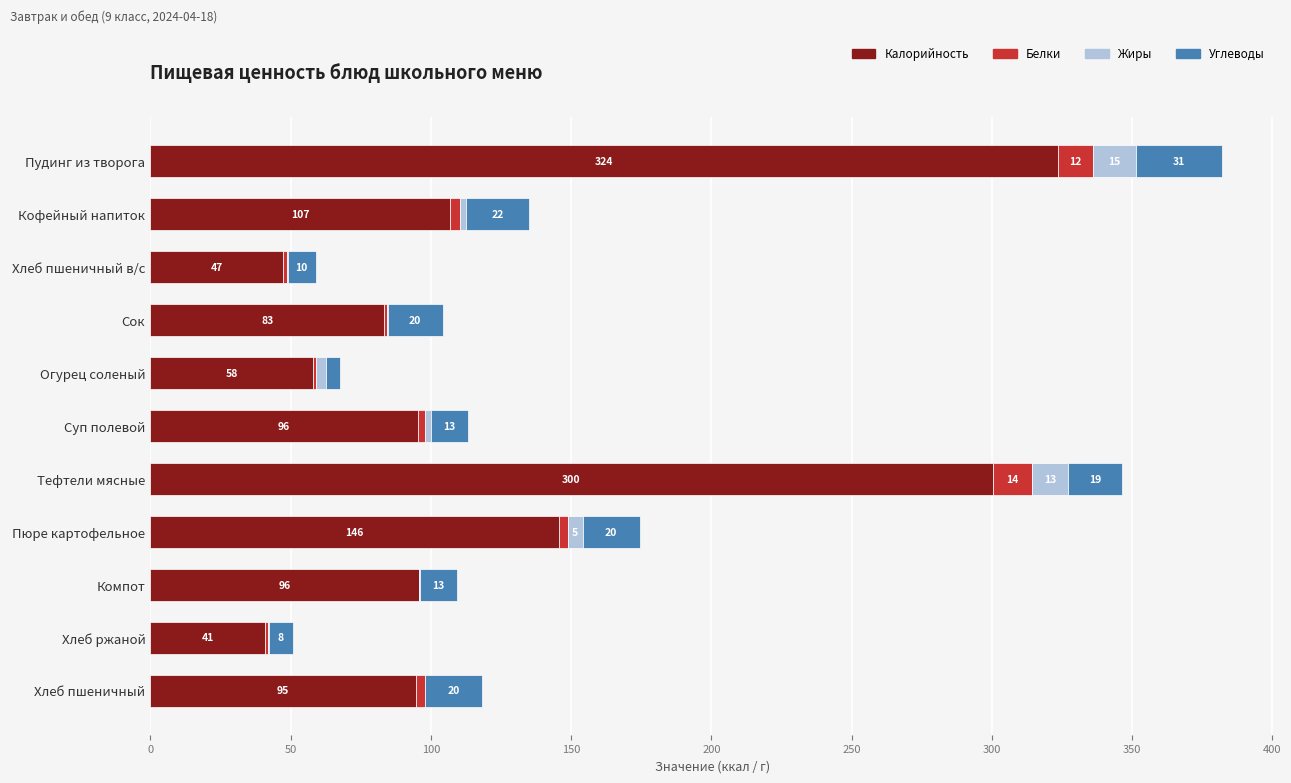

What is the total value across all series at Пудинг из творога?

382.0